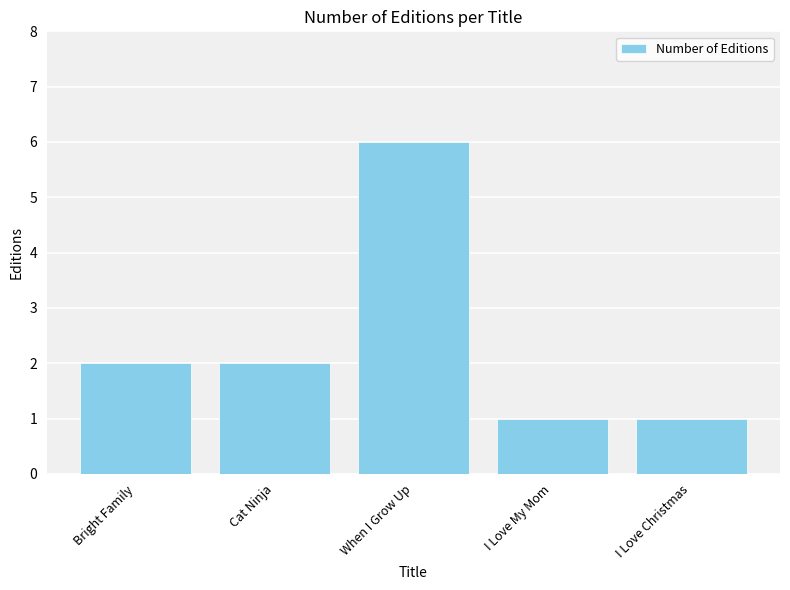

At which category does the chart reach its peak across all series?

When I Grow Up